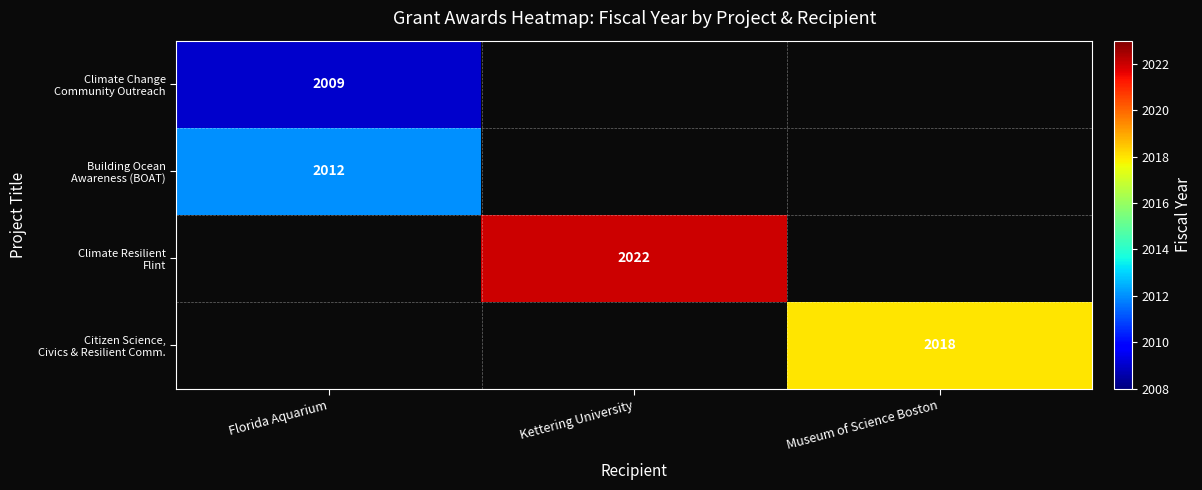

List the labels in order of Building Ocean Awareness (BOAT) value, smallest first.

Florida Aquarium, Kettering University, Museum of Science Boston